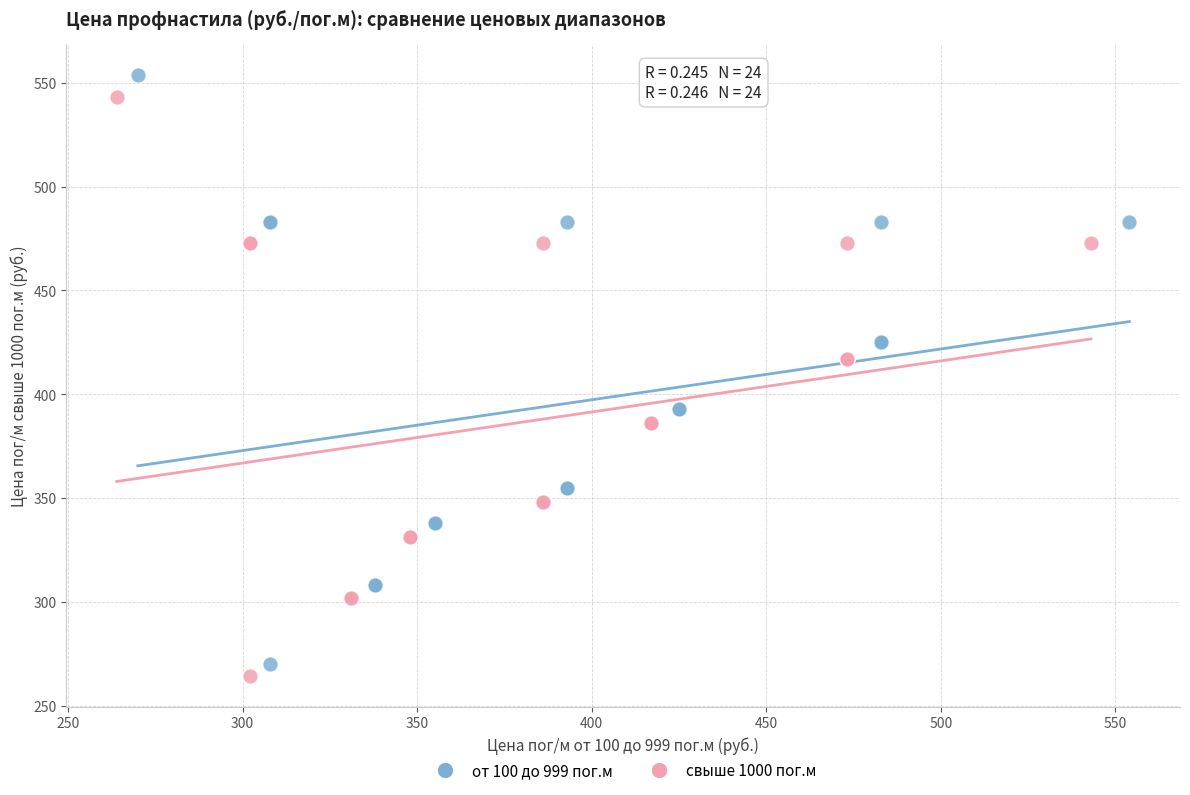

What are all the series names shown in the legend?

от 100 до 999 пог.м, свыше 1000 пог.м